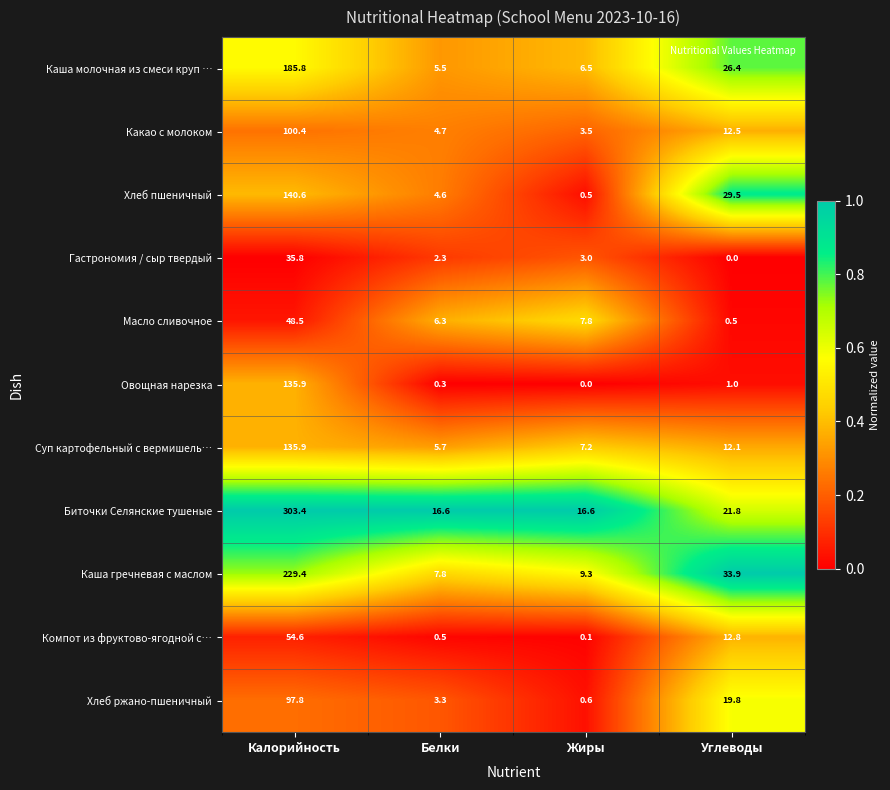

Is it true that Гастрономия / сыр твердый equals 2.3 at Белки?

True